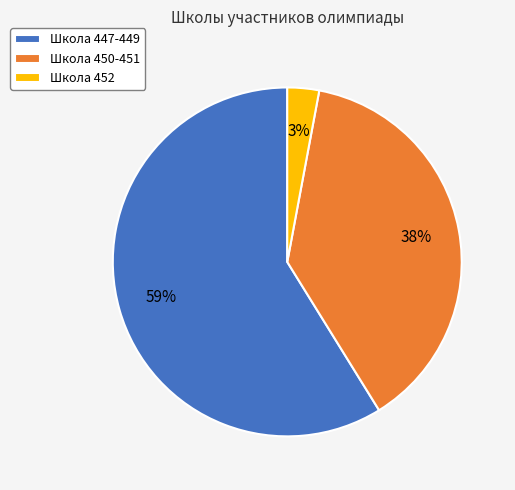

To the nearest percent, what is the average slice percentage?

33%